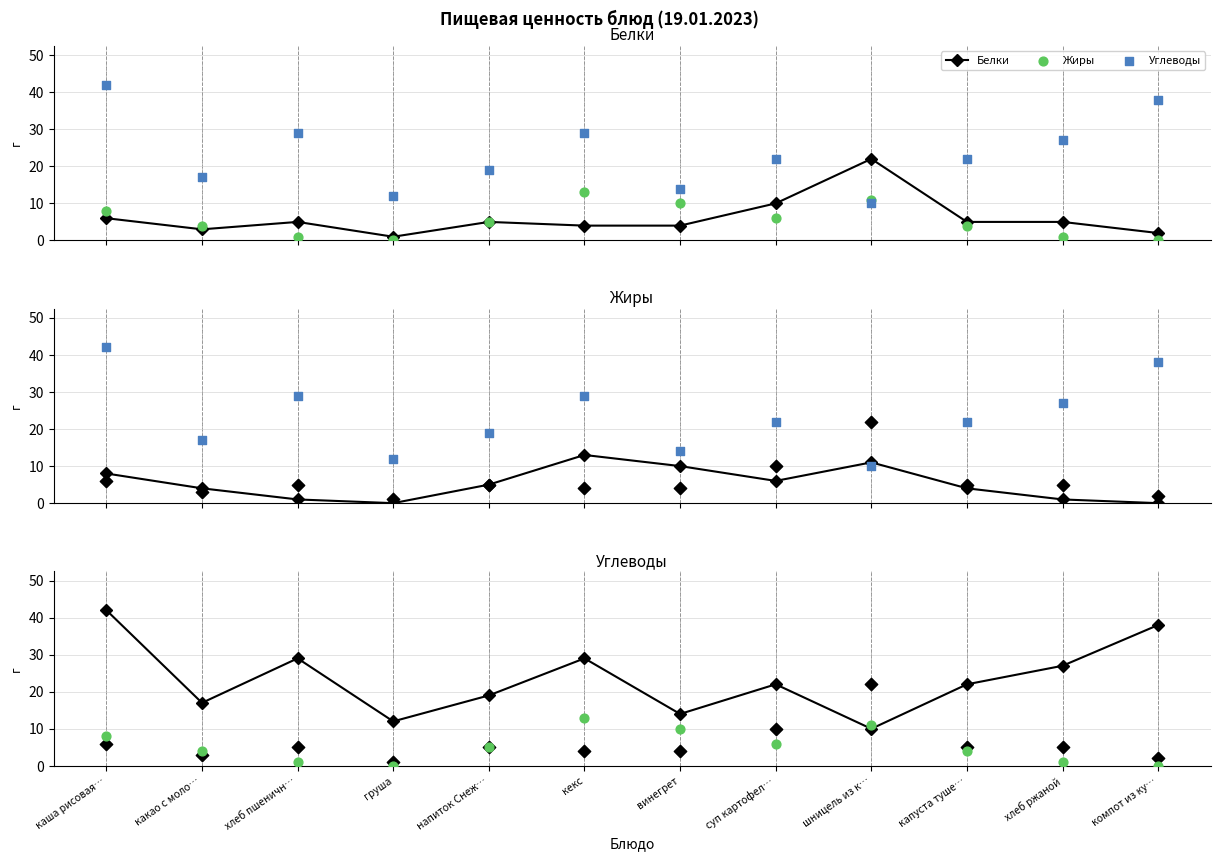

What is the total value across all series at компот из ку…?

40